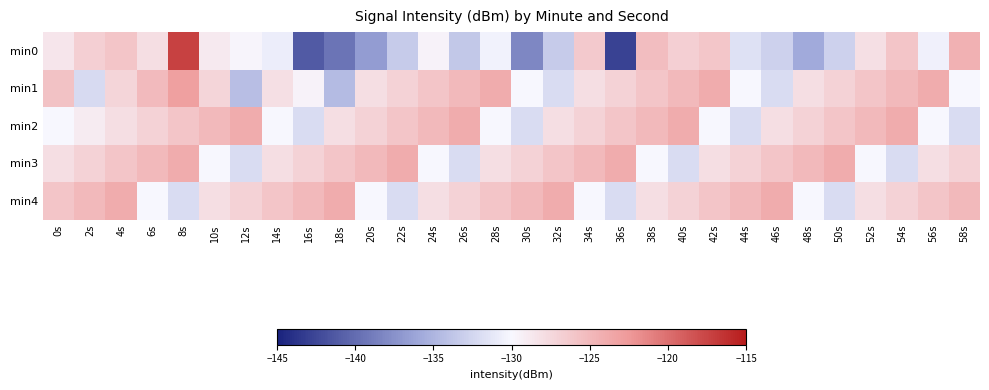

Which series has the largest total across all categories?

min4